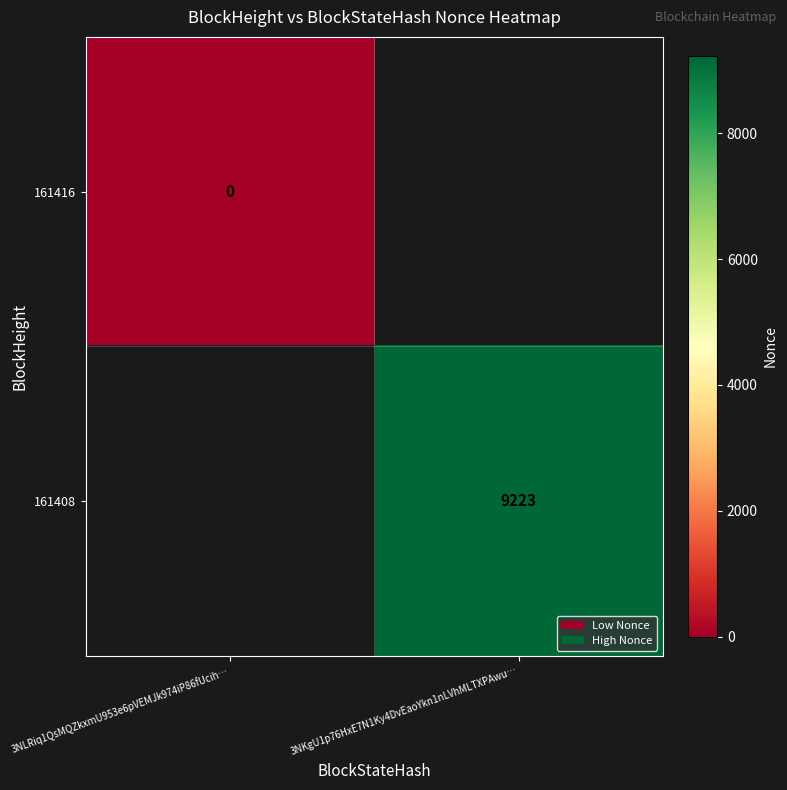

Count the number of data series in this chart.

2